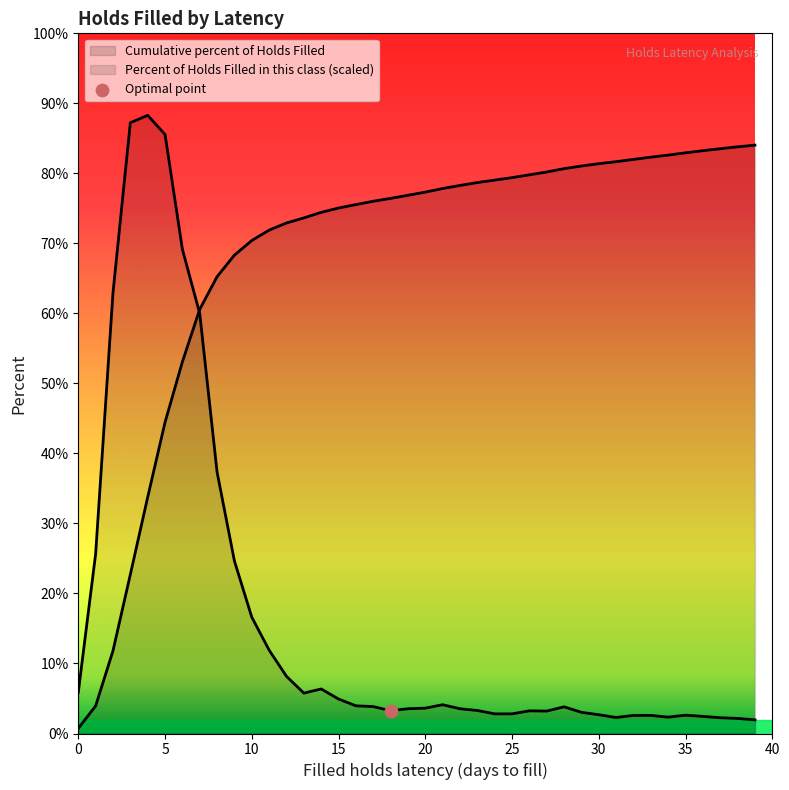

Which series reaches the minimum Y coordinate?

Cumulative percent of Holds Filled